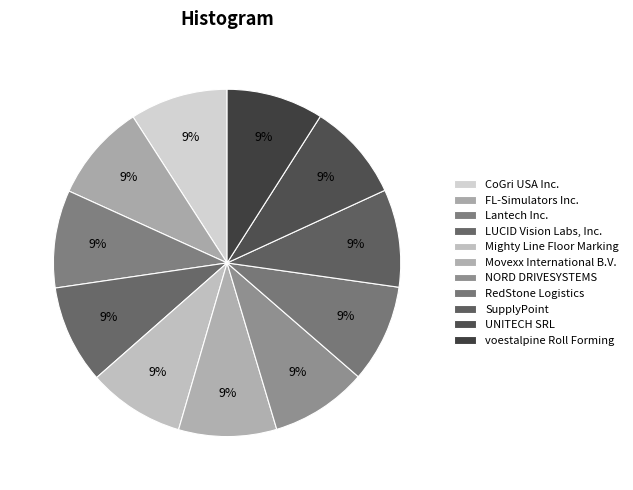

What is the ratio of the value at FL-Simulators Inc. to the value at voestalpine Roll Forming?

1.0